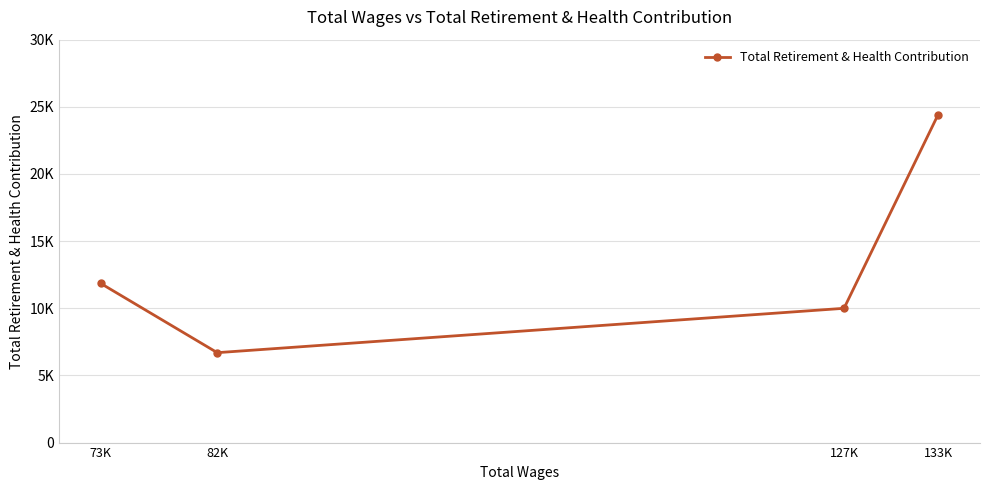

What is the average value?

13241